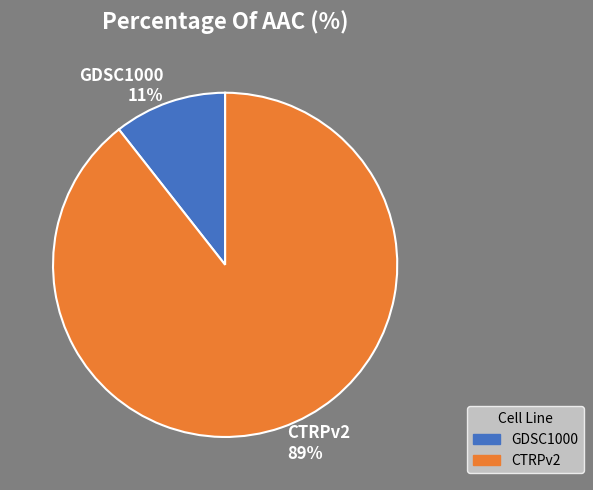

To the nearest percent, what portion does GDSC1000 represent?

11%